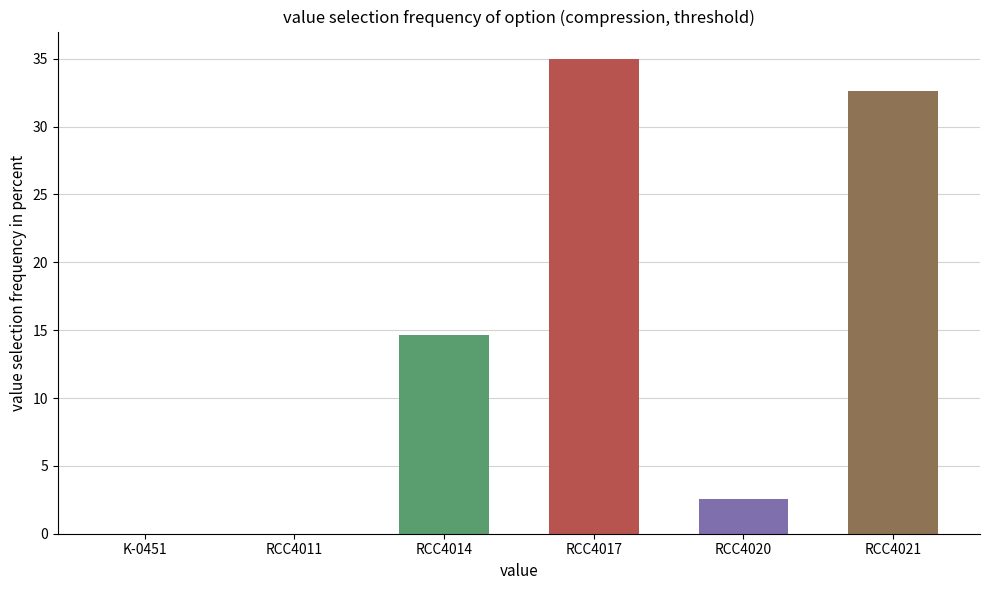

Are the bars grouped side by side (vs. stacked)?

No